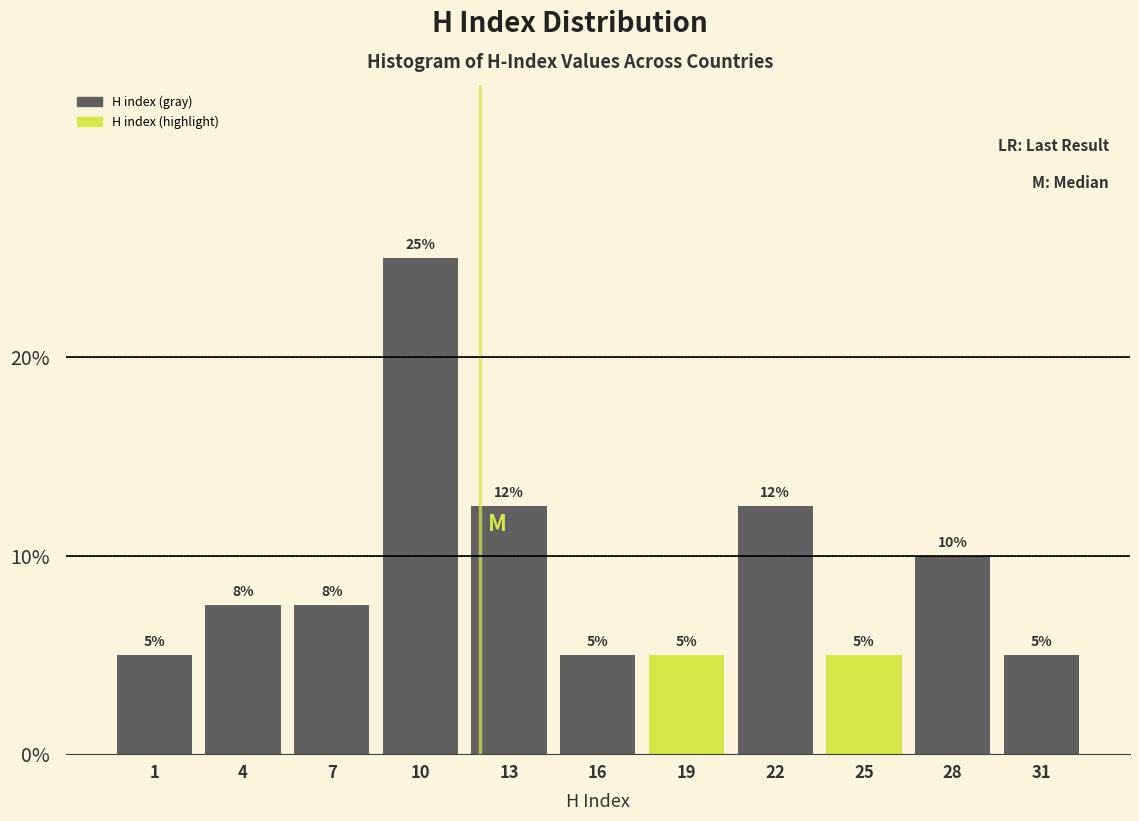

What is the value of the 3rd bar from the left?

7.5